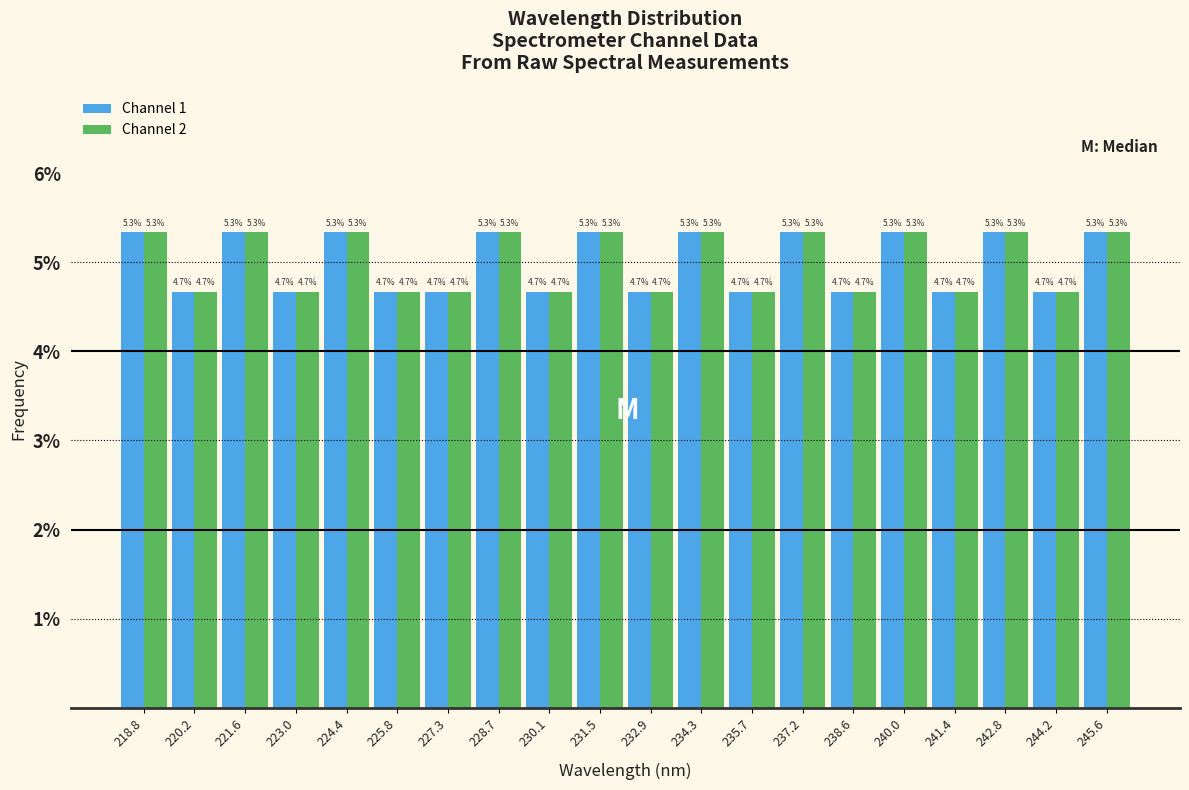

Reading left to right, transcribe this chart: for each range on the x-axis, give the height of each series' bar. The bar edges are not printed on the chart, so give them approximately, as read against the axis.

218.0 to 219.4: Channel 1=5.3	Channel 2=5.3
219.4 to 220.8: Channel 1=4.7	Channel 2=4.7
220.8 to 222.4: Channel 1=5.3	Channel 2=5.3
222.4 to 223.8: Channel 1=4.7	Channel 2=4.7
223.8 to 225.2: Channel 1=5.3	Channel 2=5.3
225.2 to 226.6: Channel 1=4.7	Channel 2=4.7
226.6 to 228.0: Channel 1=4.7	Channel 2=4.7
228.0 to 229.4: Channel 1=5.3	Channel 2=5.3
229.4 to 230.8: Channel 1=4.7	Channel 2=4.7
230.8 to 232.2: Channel 1=5.3	Channel 2=5.3
232.2 to 233.6: Channel 1=4.7	Channel 2=4.7
233.6 to 235.0: Channel 1=5.3	Channel 2=5.3
235.0 to 236.4: Channel 1=4.7	Channel 2=4.7
236.4 to 237.8: Channel 1=5.3	Channel 2=5.3
237.8 to 239.2: Channel 1=4.7	Channel 2=4.7
239.2 to 240.6: Channel 1=5.3	Channel 2=5.3
240.6 to 242.2: Channel 1=4.7	Channel 2=4.7
242.2 to 243.6: Channel 1=5.3	Channel 2=5.3
243.6 to 245.0: Channel 1=4.7	Channel 2=4.7
245.0 to 246.4: Channel 1=5.3	Channel 2=5.3